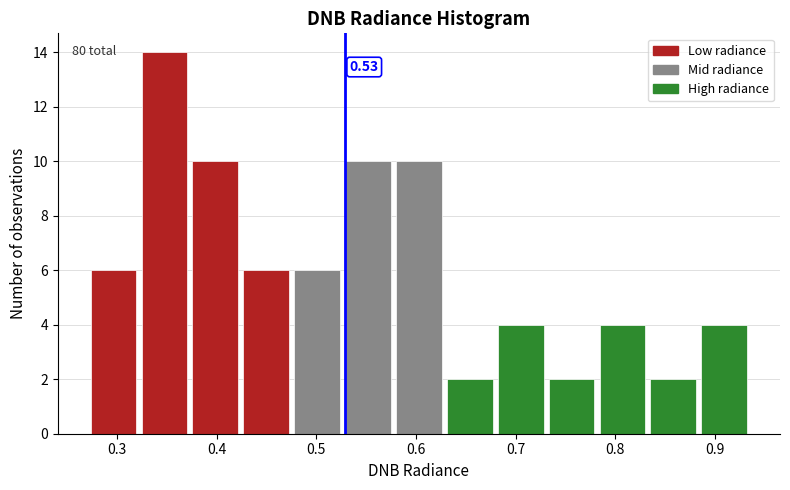

Over which range of the x-axis is the bar tallest?

0.32 to 0.38